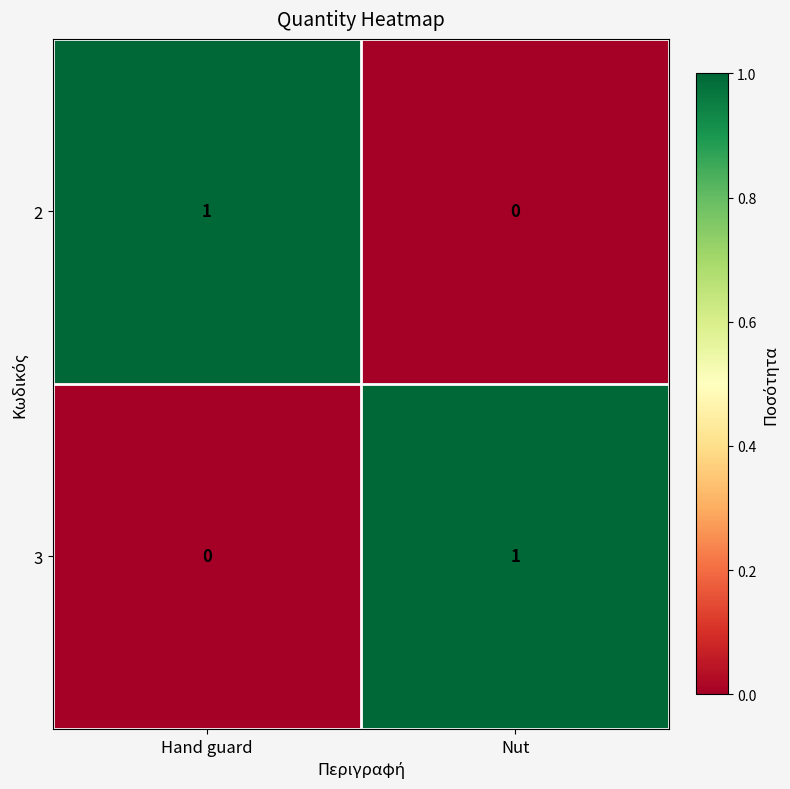

Is the value of 3 at Hand guard greater than the value of 2 at Hand guard?

No